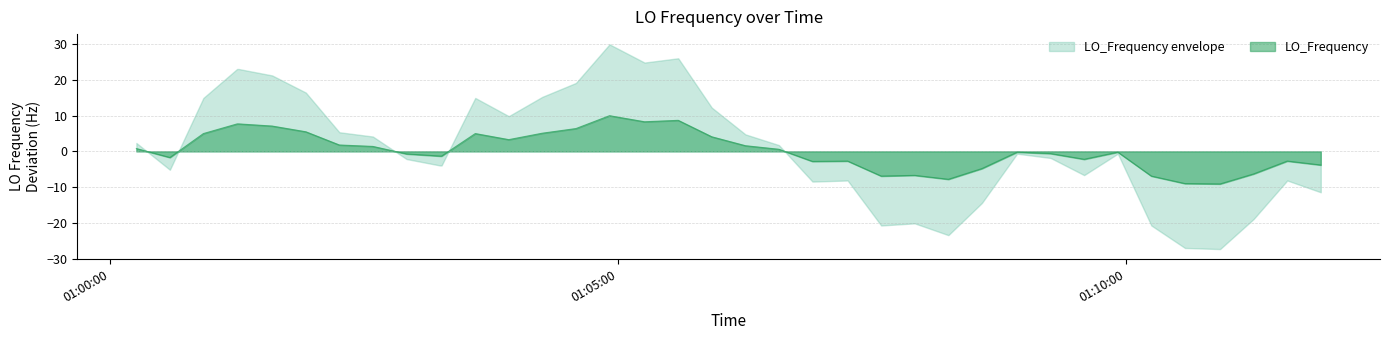

Which series has the widest spread of values?

LO_Frequency envelope